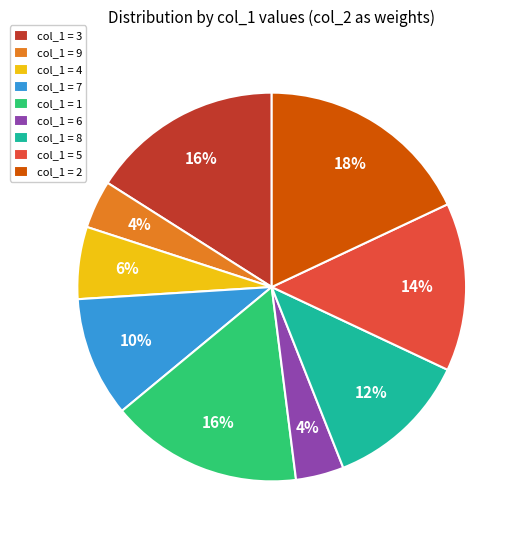

Do col_1 = 9 and col_1 = 1 together represent more than half of the pie?

No